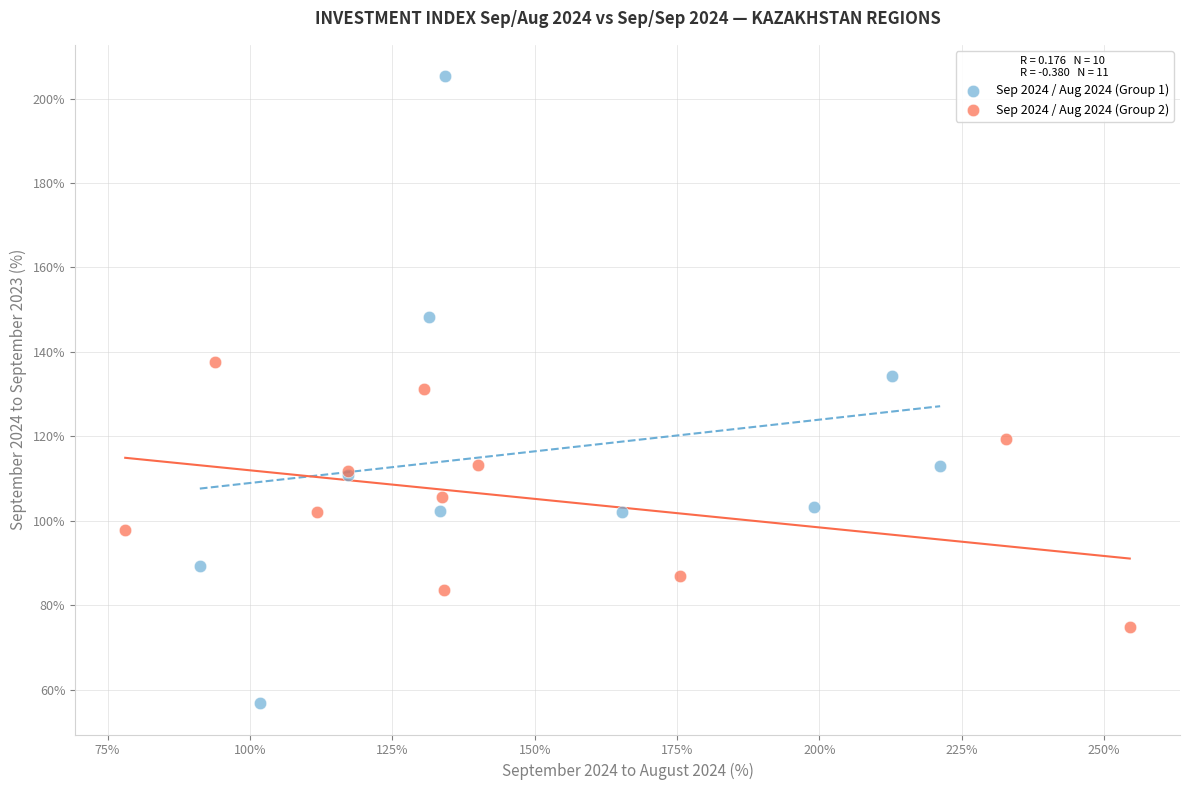

Which series contains the lowest Y value?

Sep 2024 / Aug 2024 (Group 1)